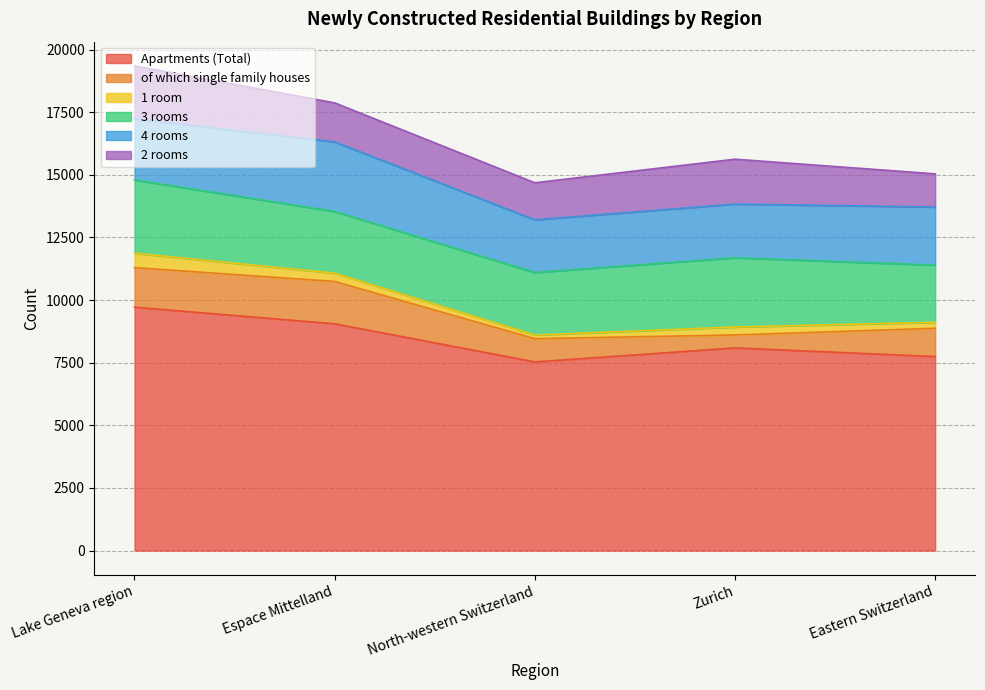

Which category has the highest value in the 4 rooms series?

Espace Mittelland